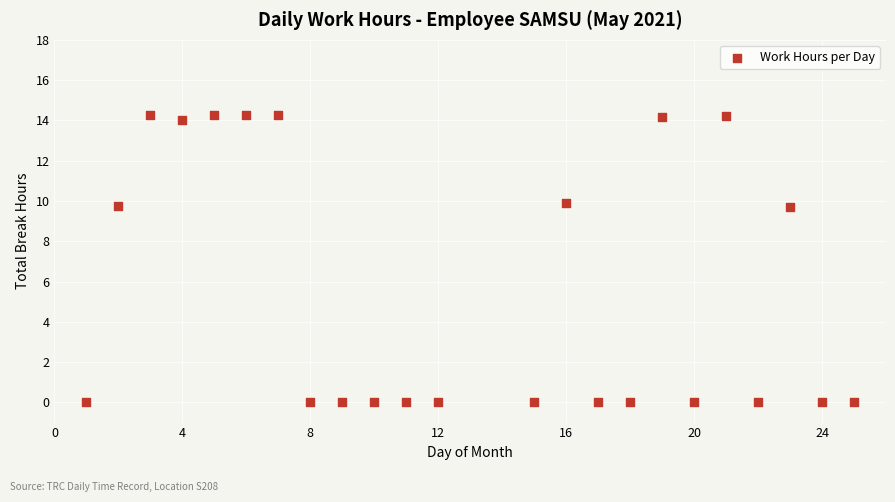

What is the range of X values (max minus min)?

24.0